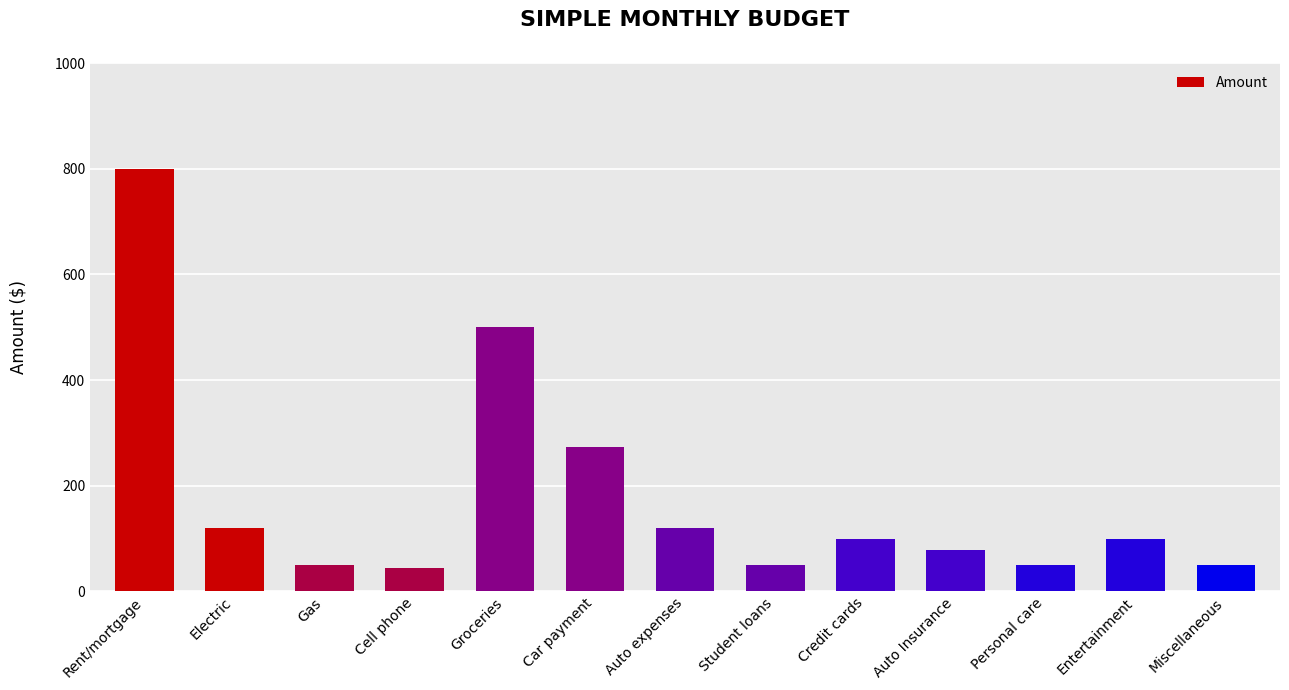

At which label does the data first exceed 100?

Rent/mortgage